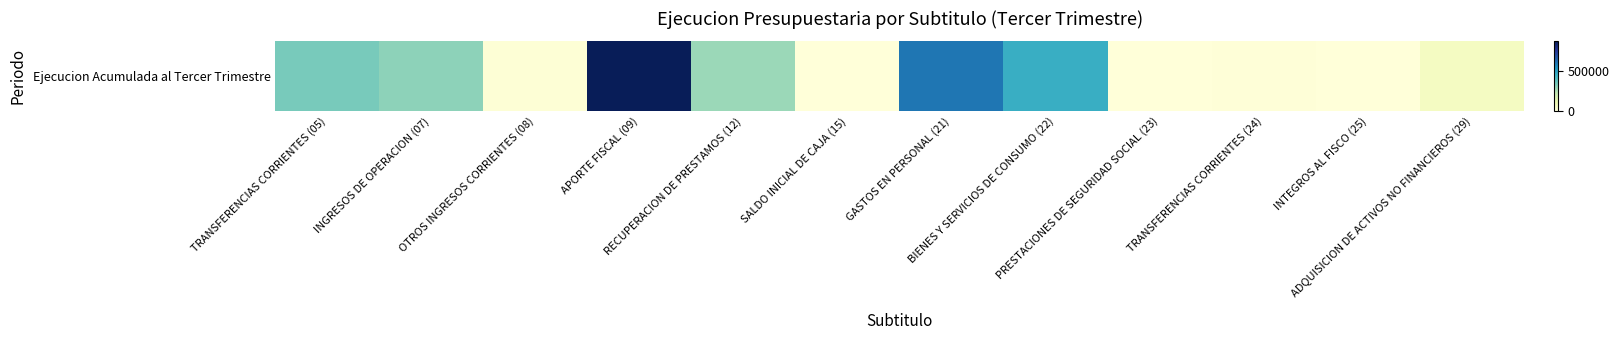

What is the difference between the maximum and second lowest values?

877155